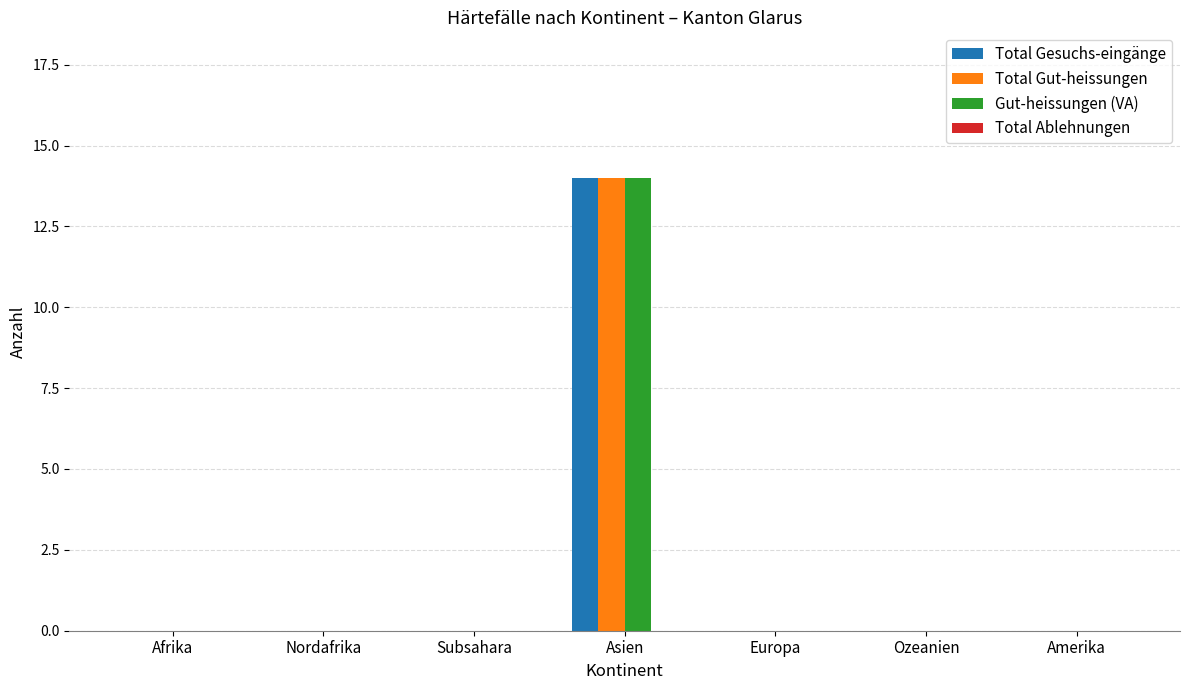

What is the maximum value for Total Gut-heissungen?

14